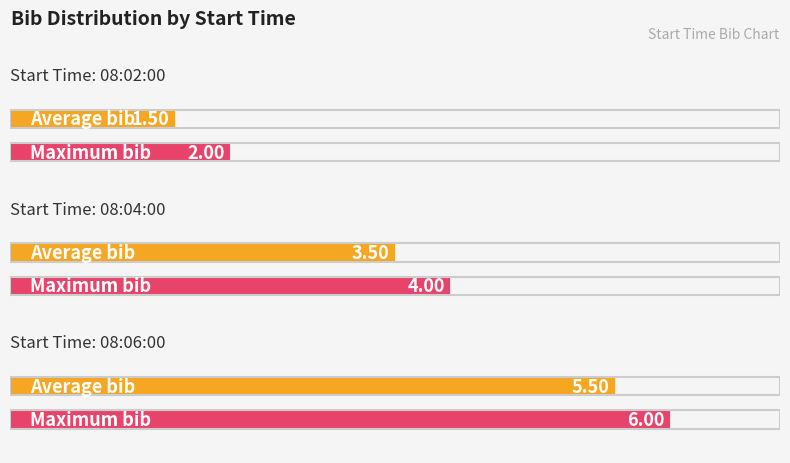

Rank the categories by value from lowest to highest.

08:02:00, 08:02:00, 08:04:00, 08:04:00, 08:06:00, 08:06:00